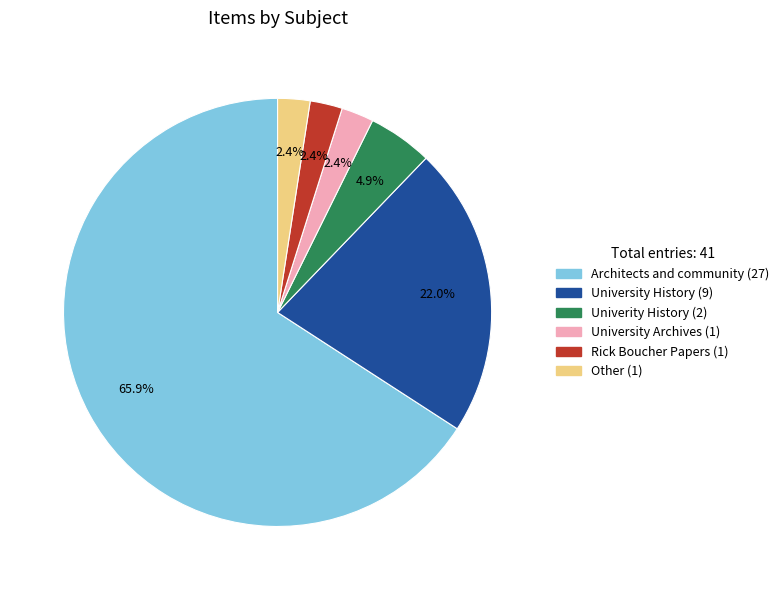

To the nearest percent, what portion does University Archives represent?

2%